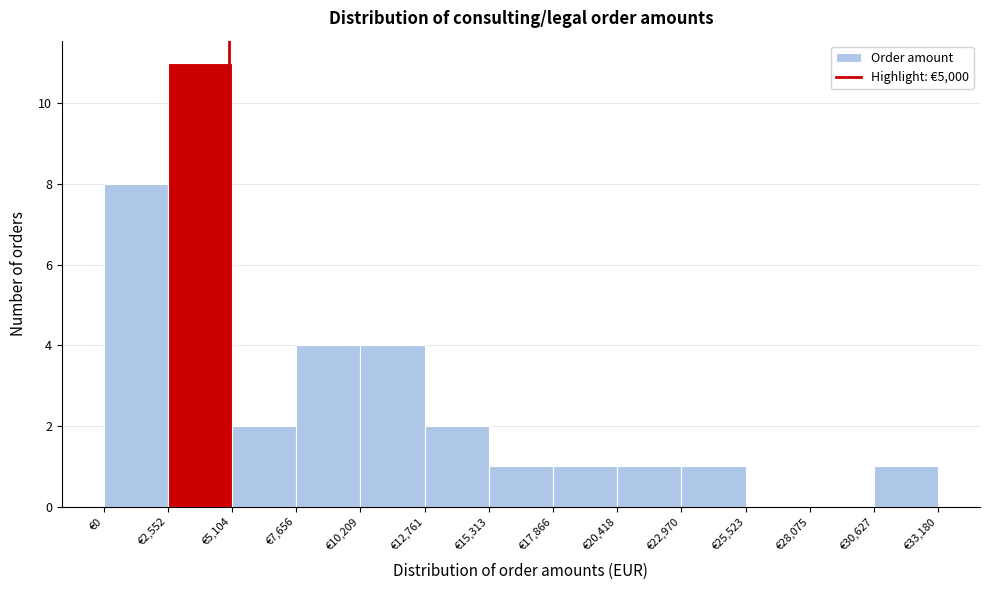

How tall is the bar that spans 13000 to 15500 on the x-axis? Neither the bar edges nor the heights are printed on the chart, so give them approximately, as read against the axes.

2